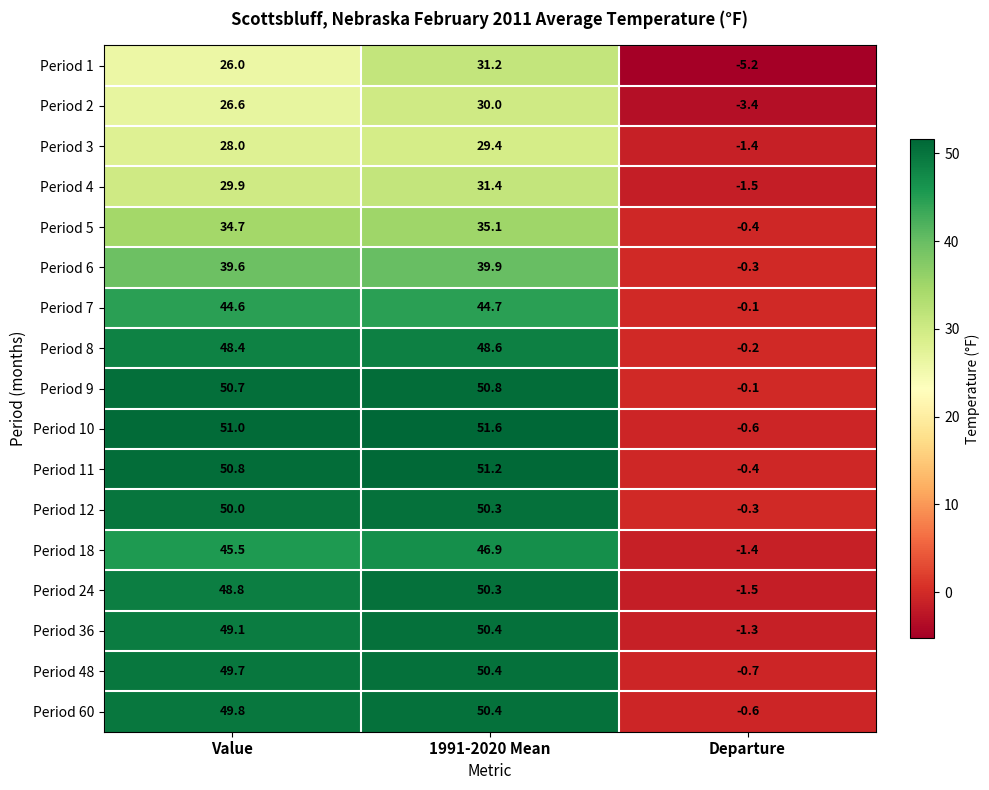

What is the approximate value of Period 3 at Value?

28.0